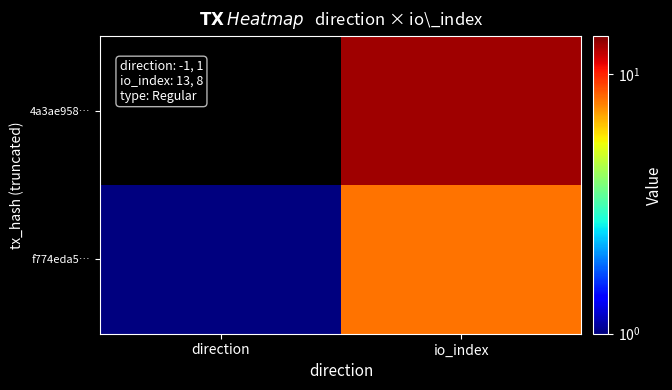

At how many categories does at least one series exceed 6?

1